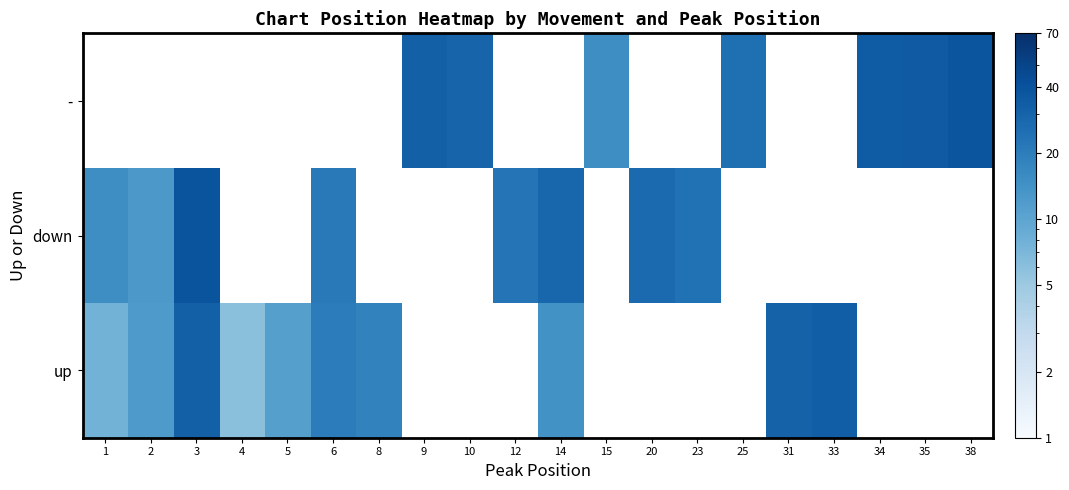

Between 3 and 4, which is larger?

3